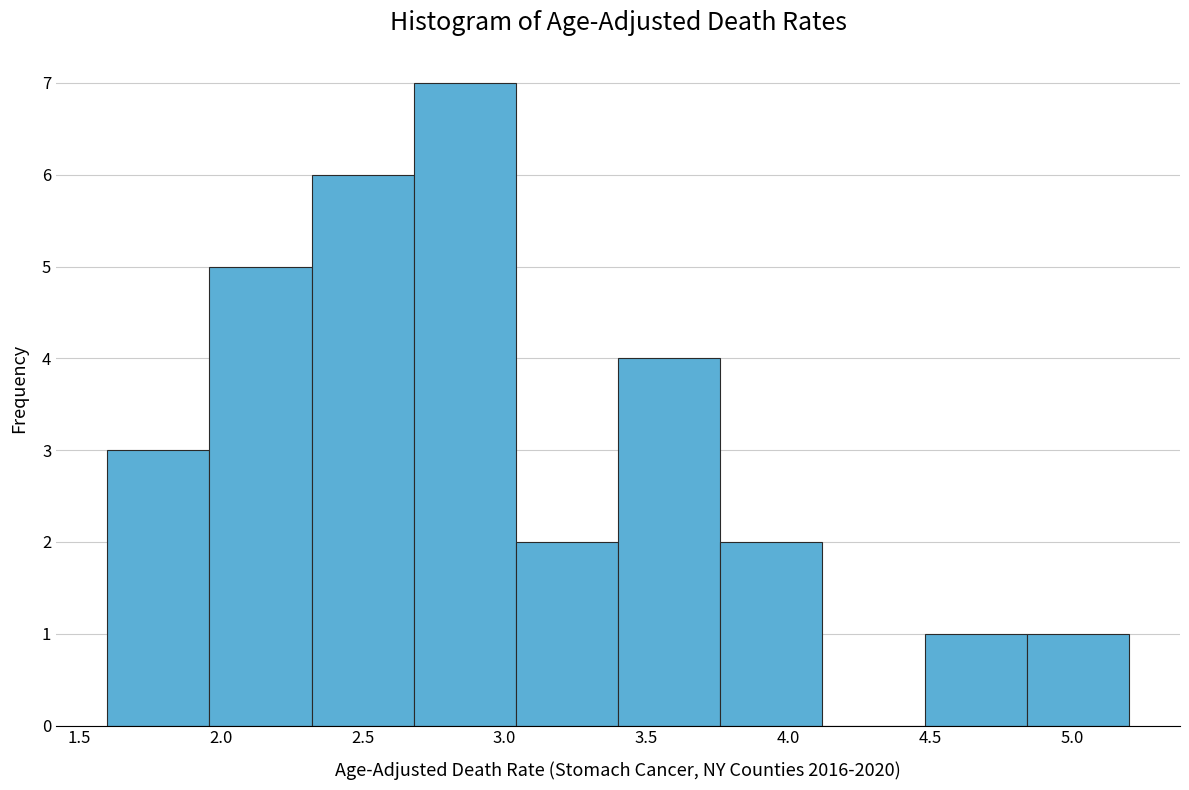

What is the height of the bar covering 1.96 to 2.32 on the x-axis? Neither the bar edges nor the heights are printed on the chart, so give them approximately, as read against the axes.

5